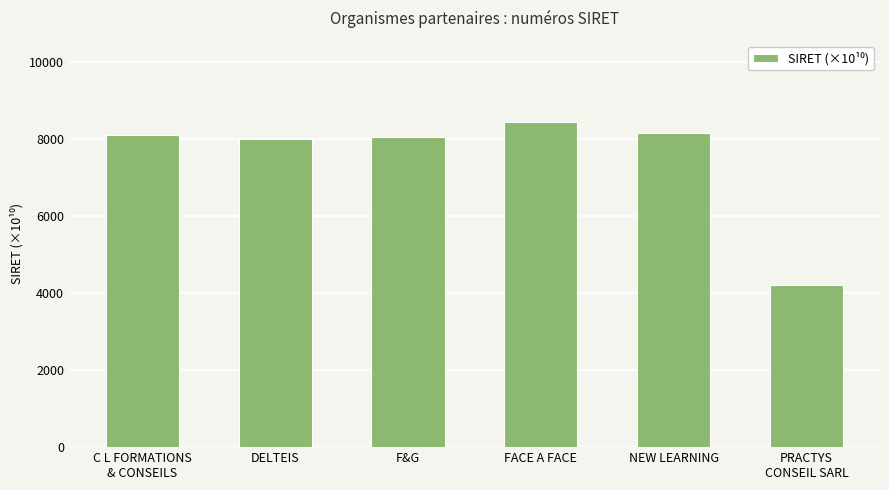

What is the value of the 4th bar from the left?

8434.1